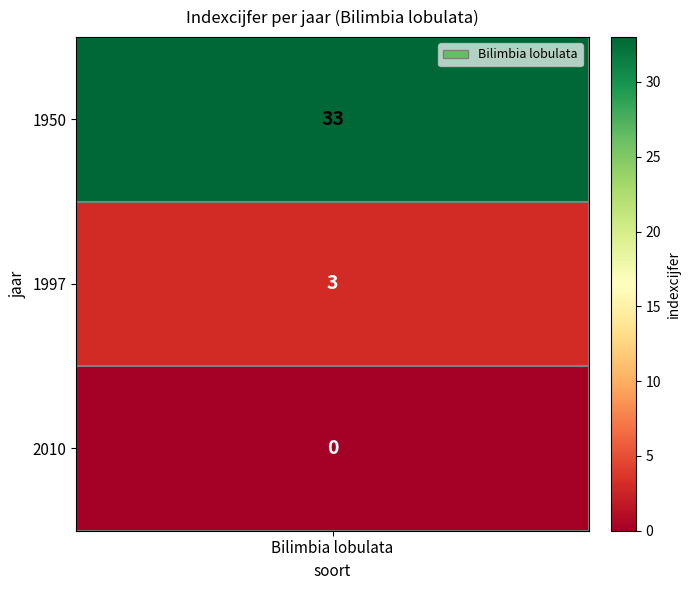

At which label is the value closest to 16?

1997